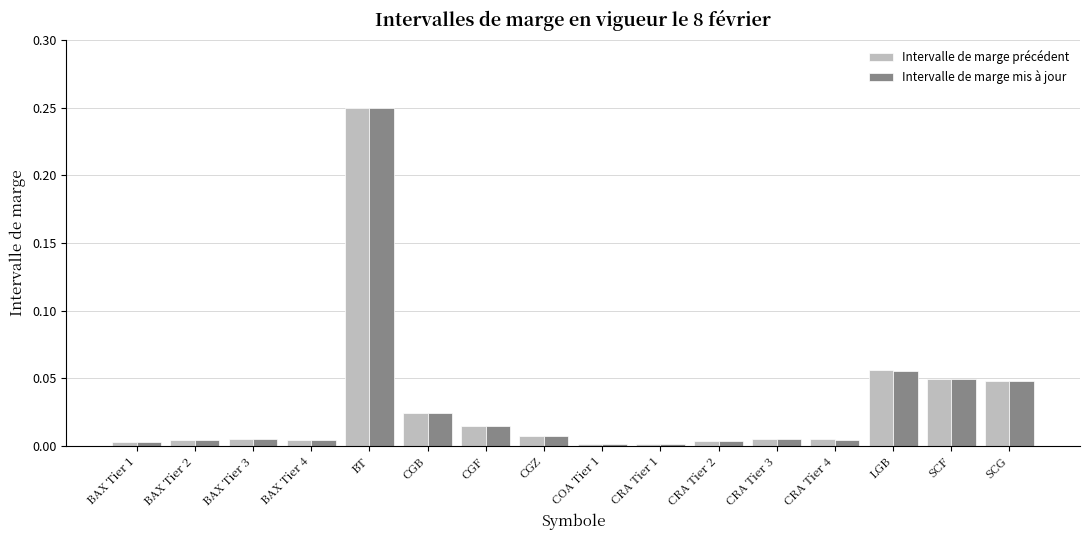

Which series has the largest range (max minus min)?

Intervalle de marge précédent